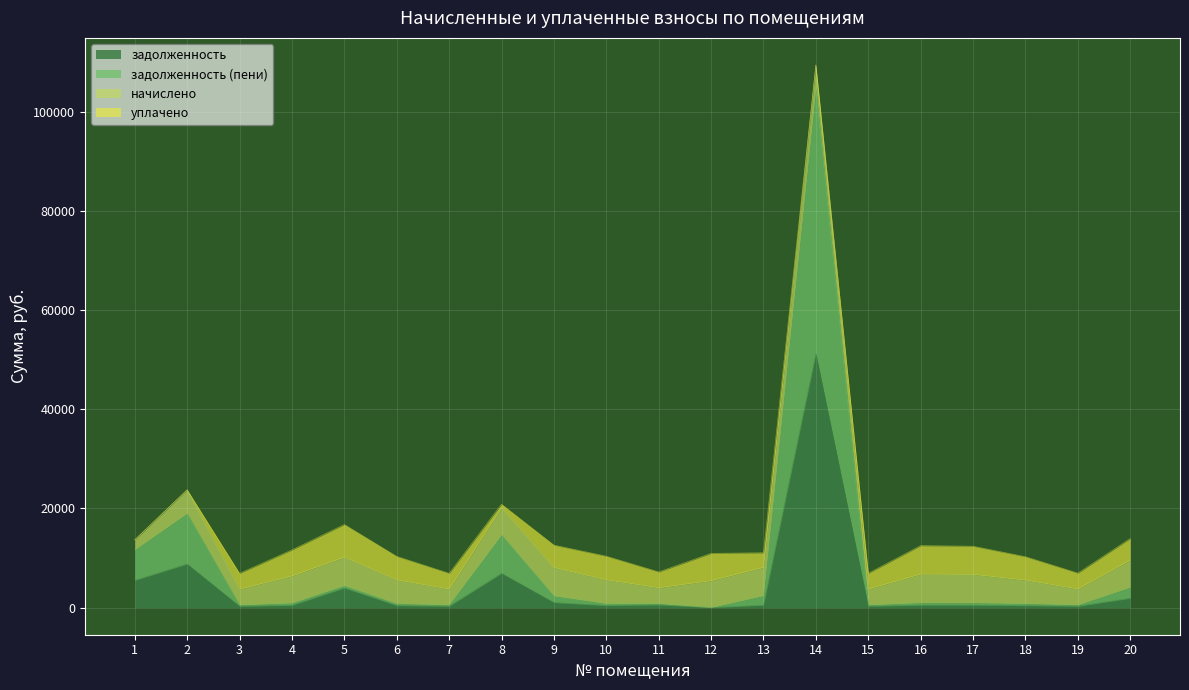

Which series has the largest total across all categories?

задолженность (пени)